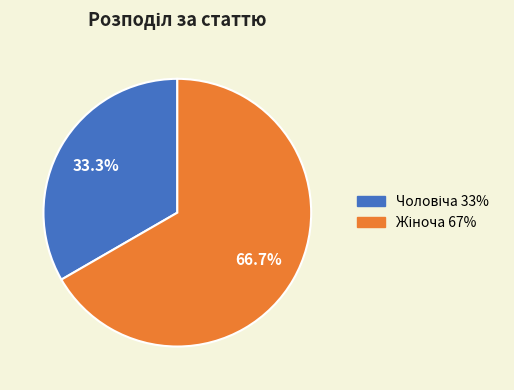

Is there a majority slice in this chart?

Yes